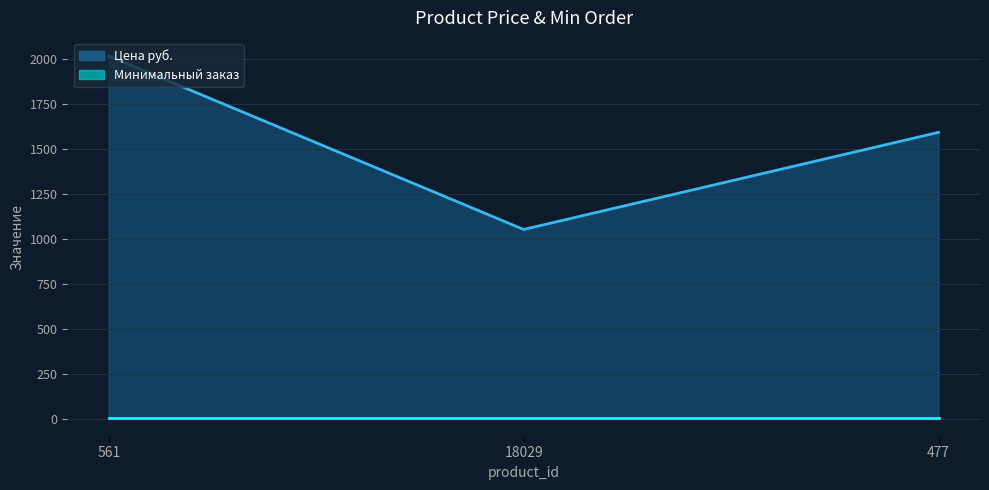

At which label is the value closest to 1532?

477